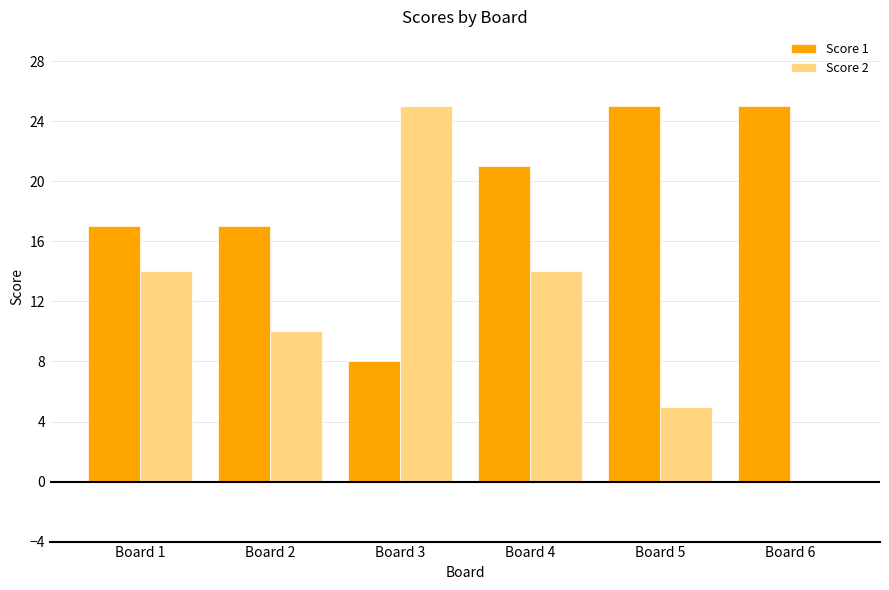

Which series changed the most between Board 4 and Board 5?

Score 2